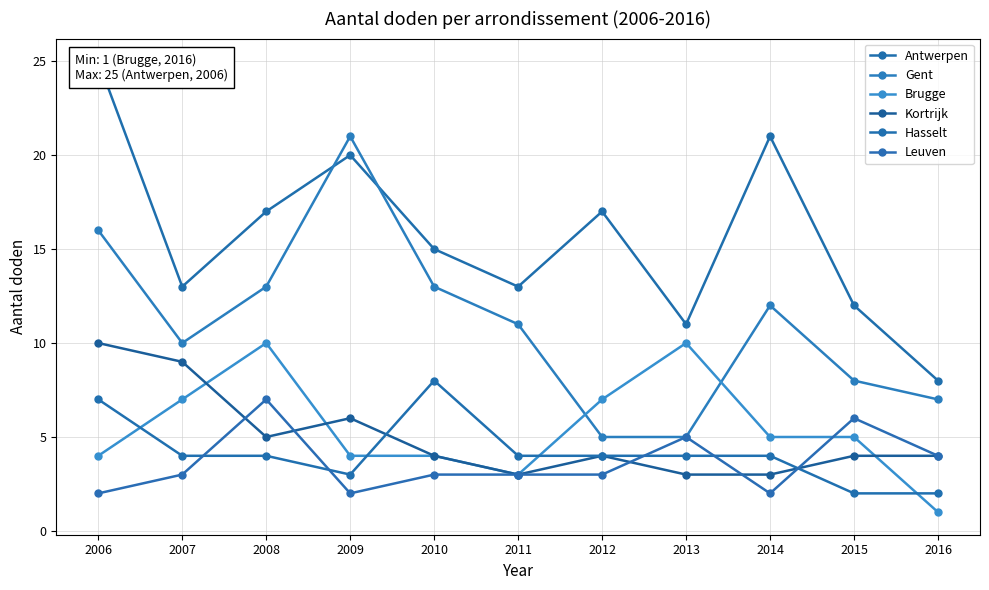

What is the greatest value displayed?

25